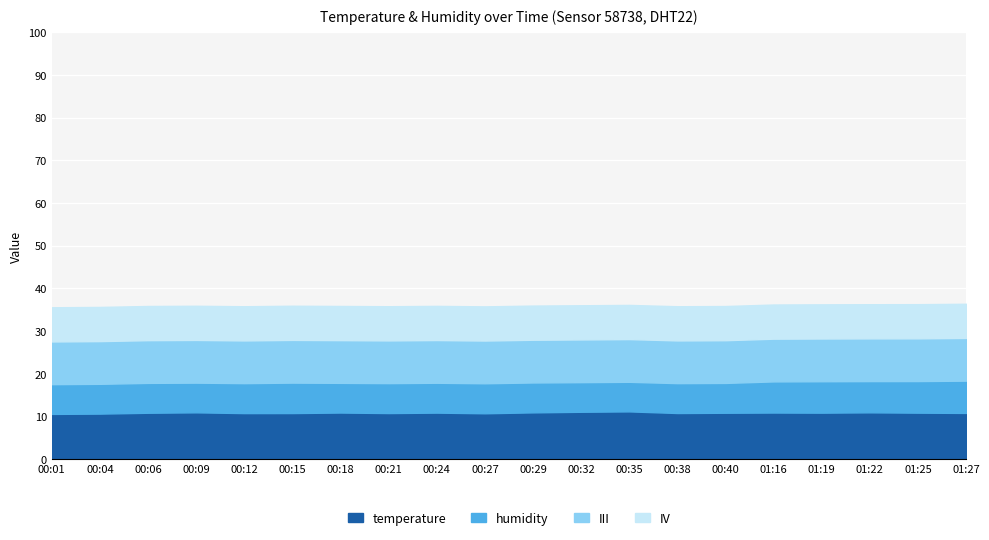

What is the total value across all series at 00:12?

35.8